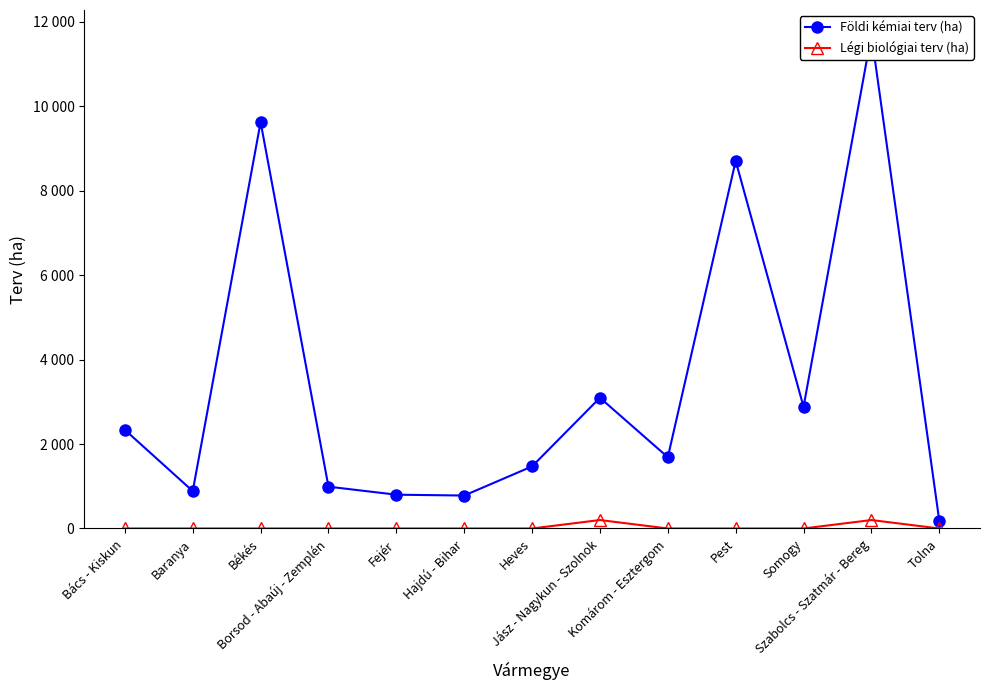

What is the difference between the Földi kémiai terv (ha) values at Pest and Baranya?

7817